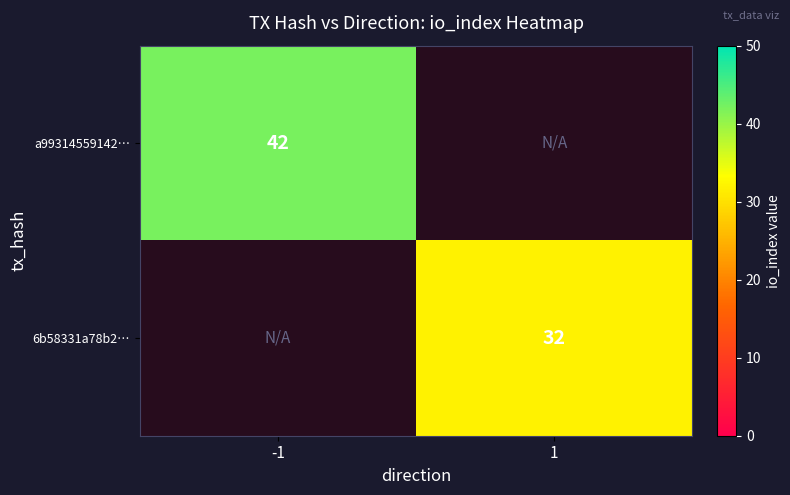

List the series in order of their peak value, highest first.

a99314559142…, 6b58331a78b2…